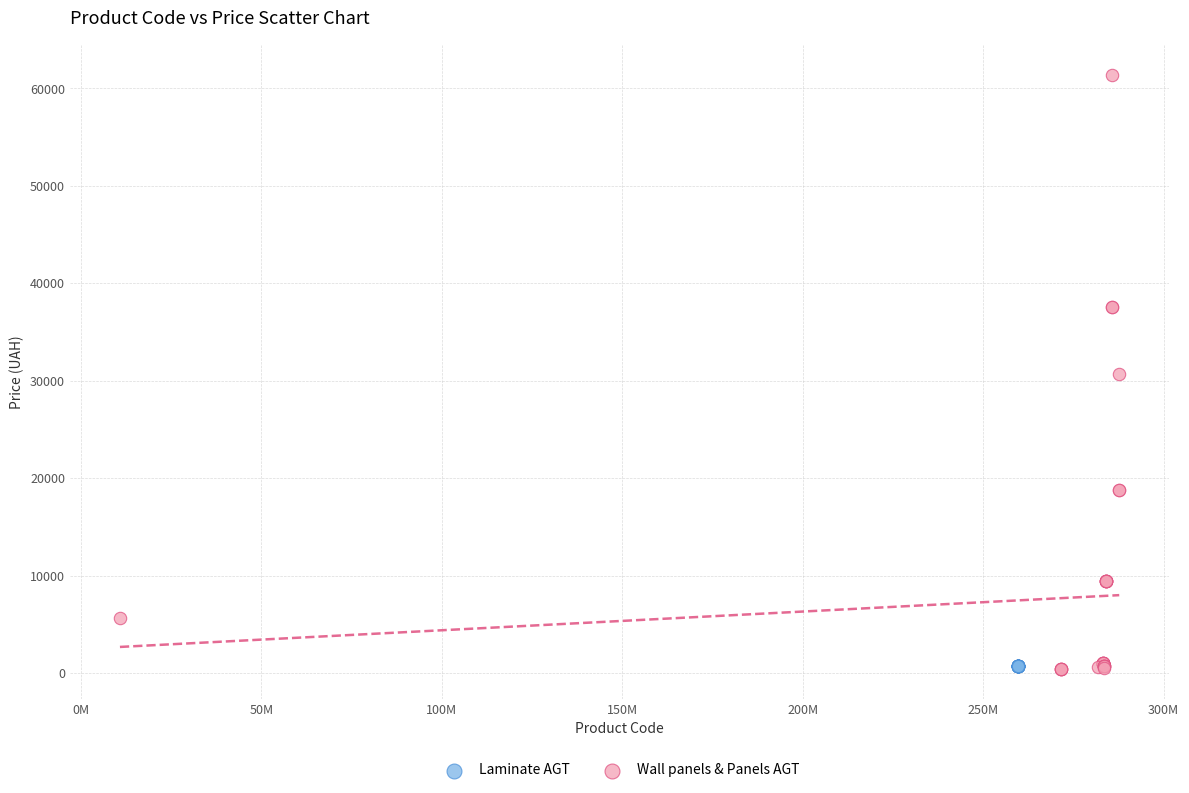

Which series contains the highest Y value?

Wall panels & Panels AGT